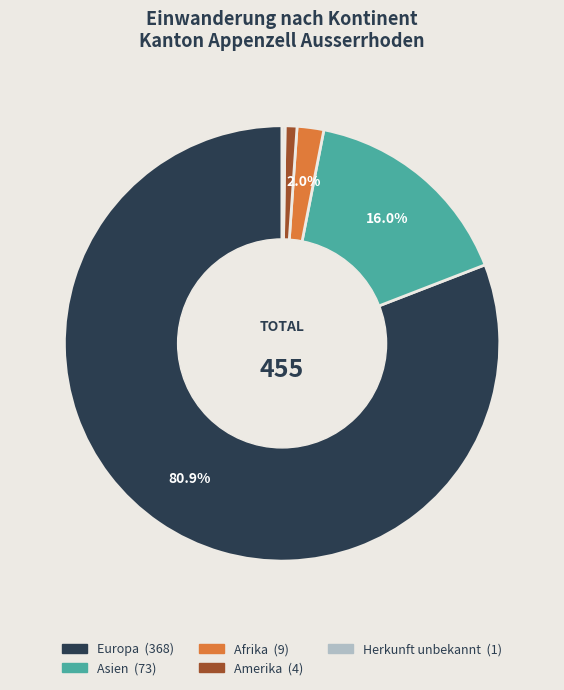

Does any single category account for the majority?

Yes